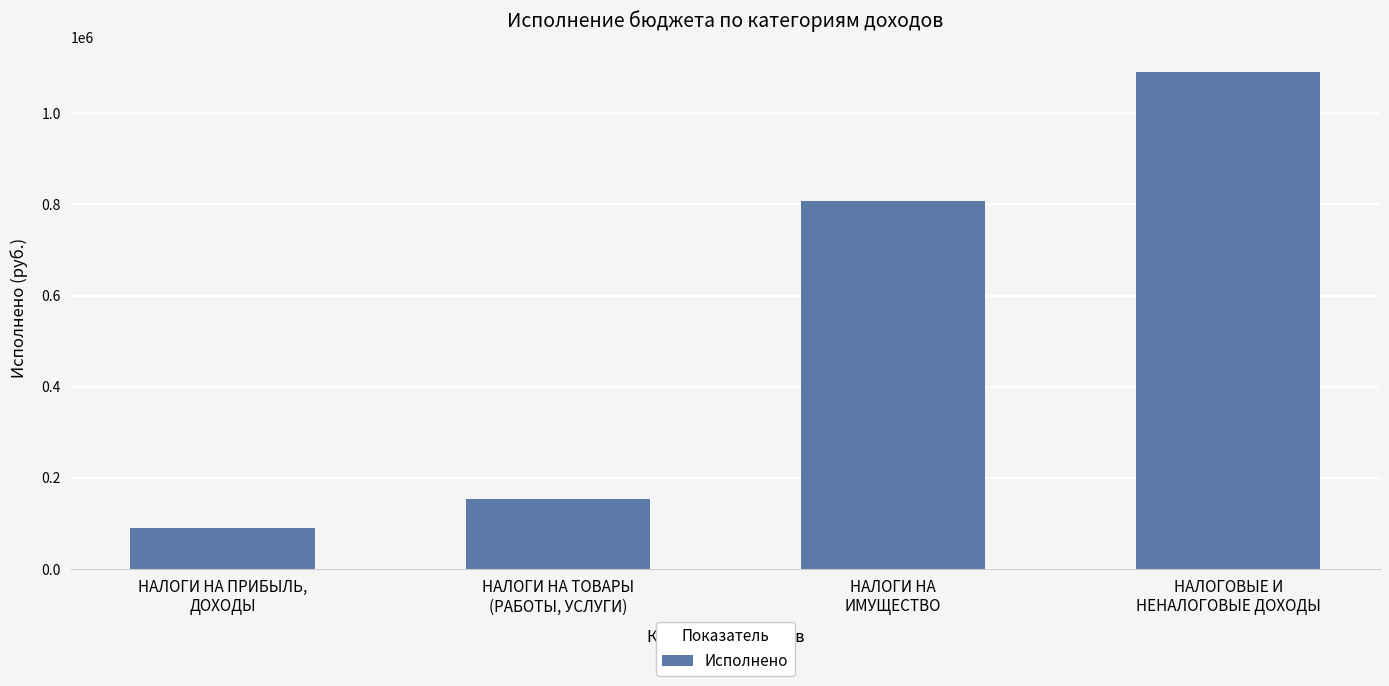

What is the value of the 2nd bar from the left?

153386.6